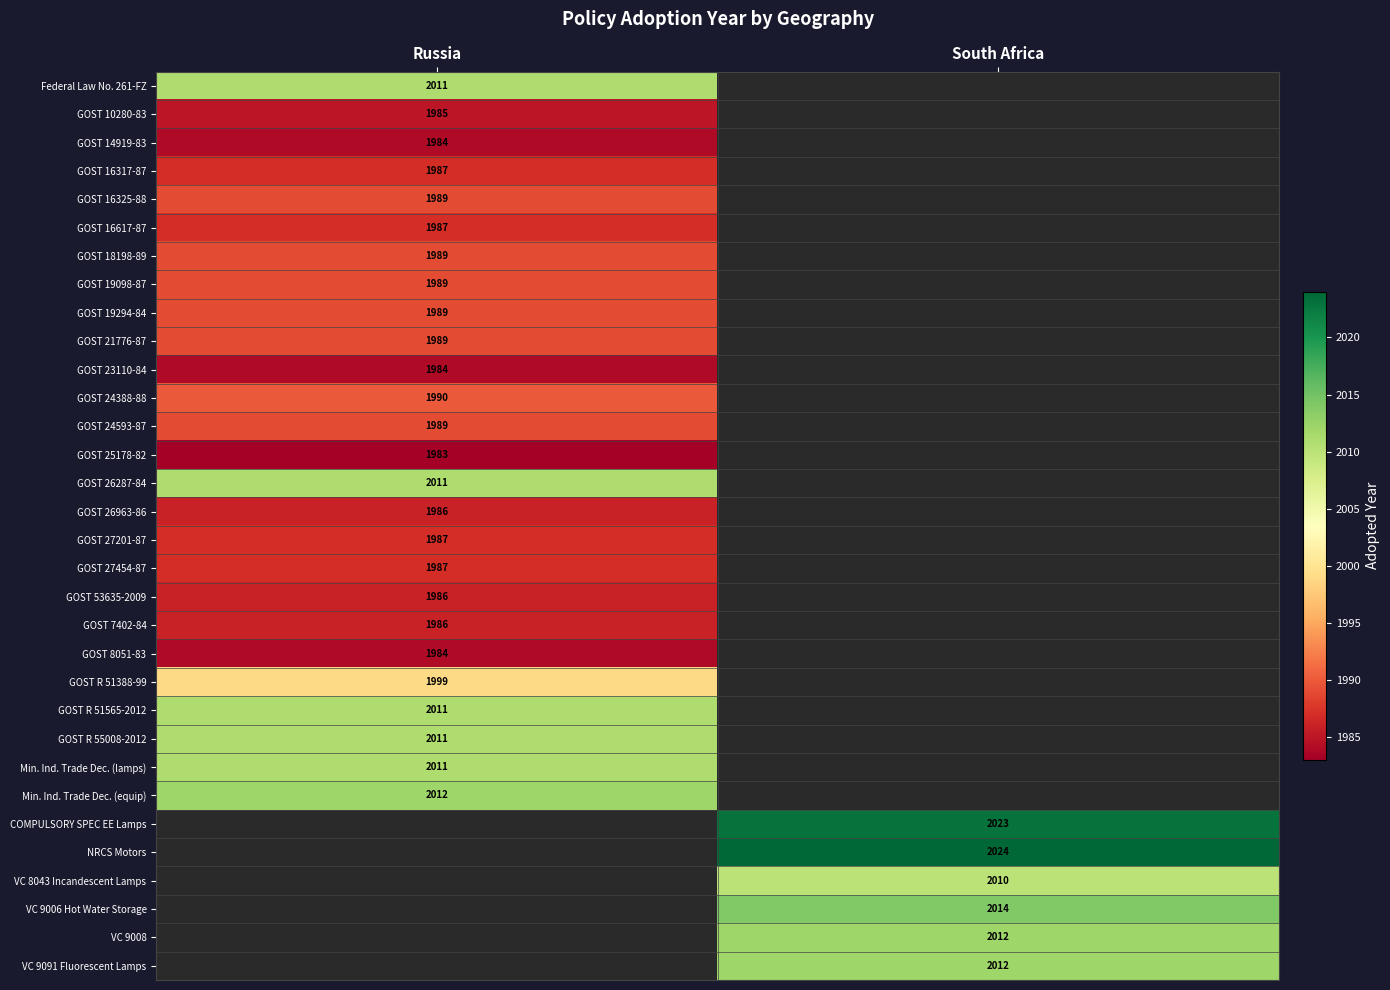

True or false: GOST 18198-89 has a value of 1989 at Russia.

True